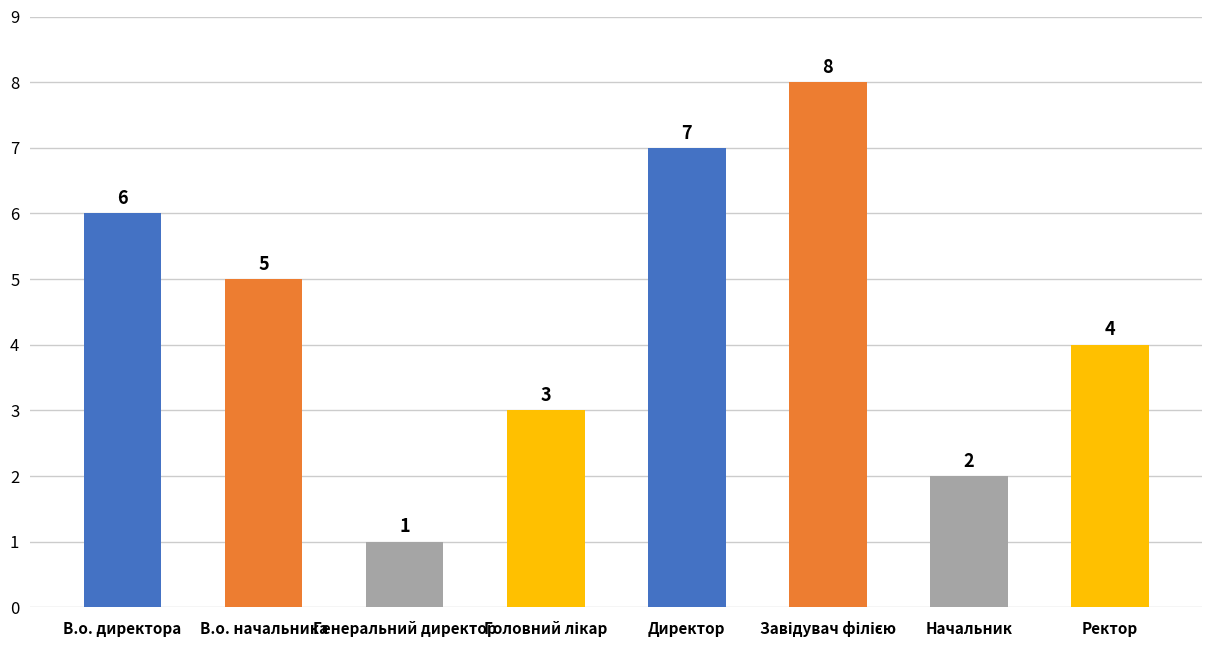

The chart shows a value of 4 at Ректор. True or false?

True